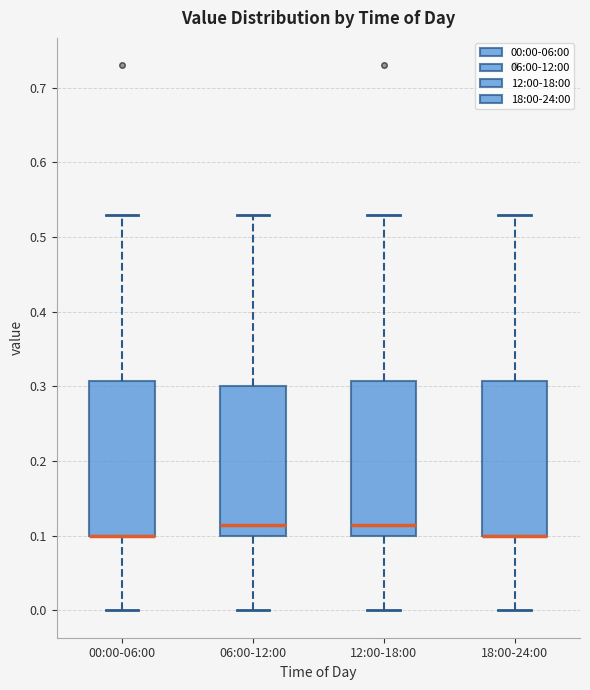

Reading left to right, read every box against the y-axis: the position of its median line, the range the box covers, and the ends of its whiskers. The values are not printed on the chart, so give them approximately, as read against the axis.

00:00-06:00: median 0.10 (drawn on the box's lower edge), box 0.10 to 0.31, whiskers 0.00 to 0.53
06:00-12:00: median 0.12, box 0.10 to 0.30, whiskers 0.00 to 0.53
12:00-18:00: median 0.12, box 0.10 to 0.31, whiskers 0.00 to 0.53
18:00-24:00: median 0.10 (drawn on the box's lower edge), box 0.10 to 0.31, whiskers 0.00 to 0.53